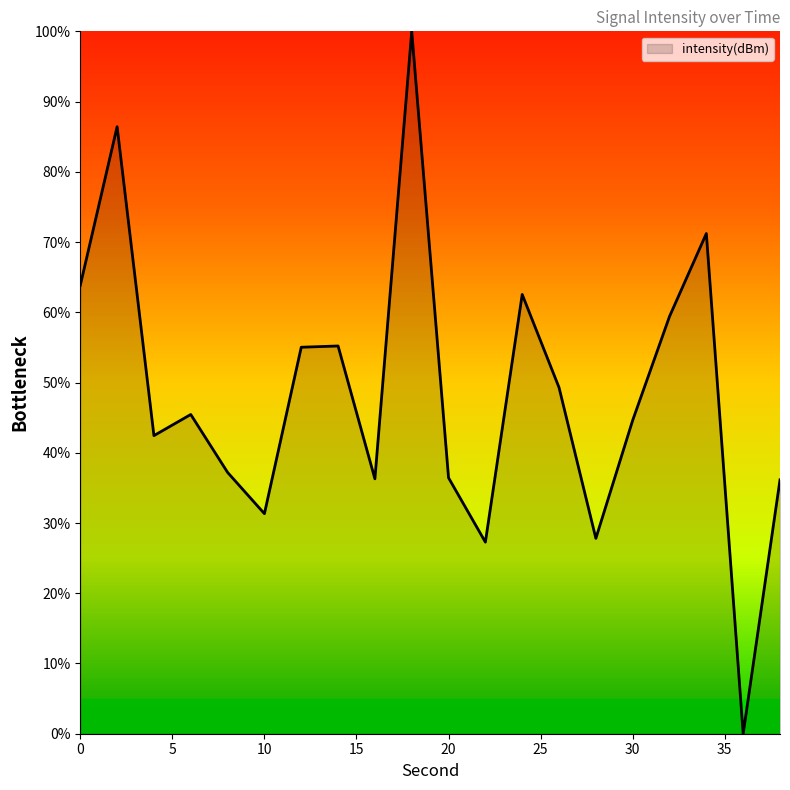

What is the greatest value displayed?

100.0